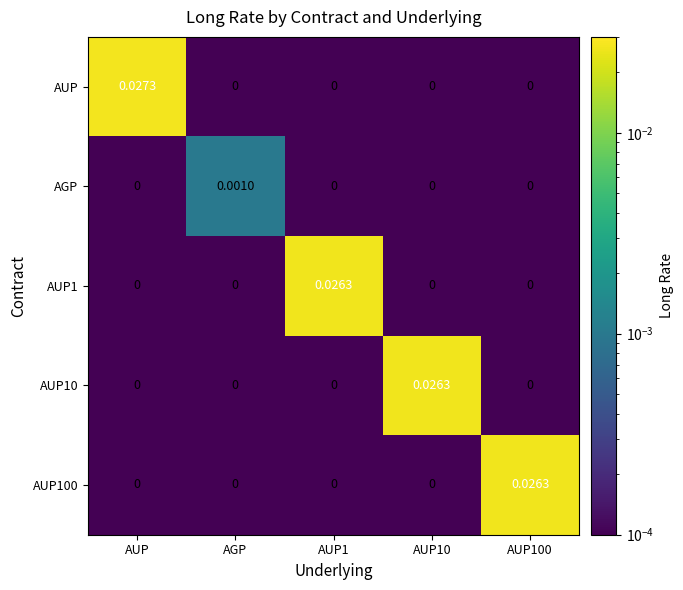

Which series has the largest range (max minus min)?

AUP